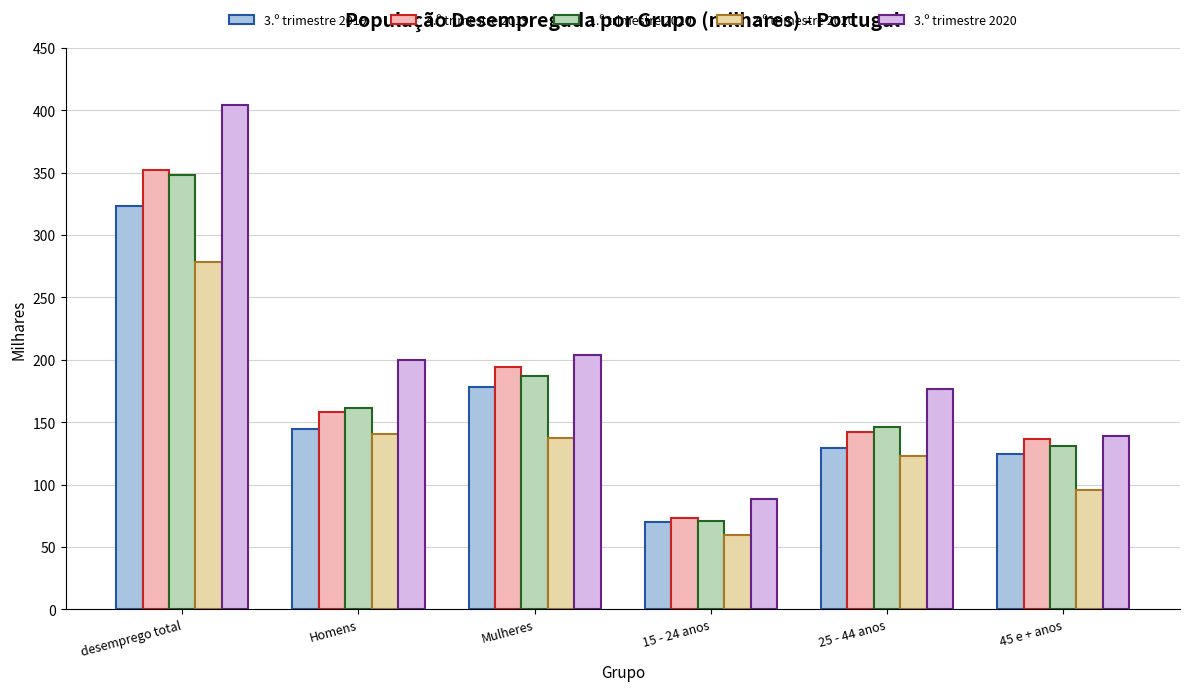

Count the number of categories in the chart.

6